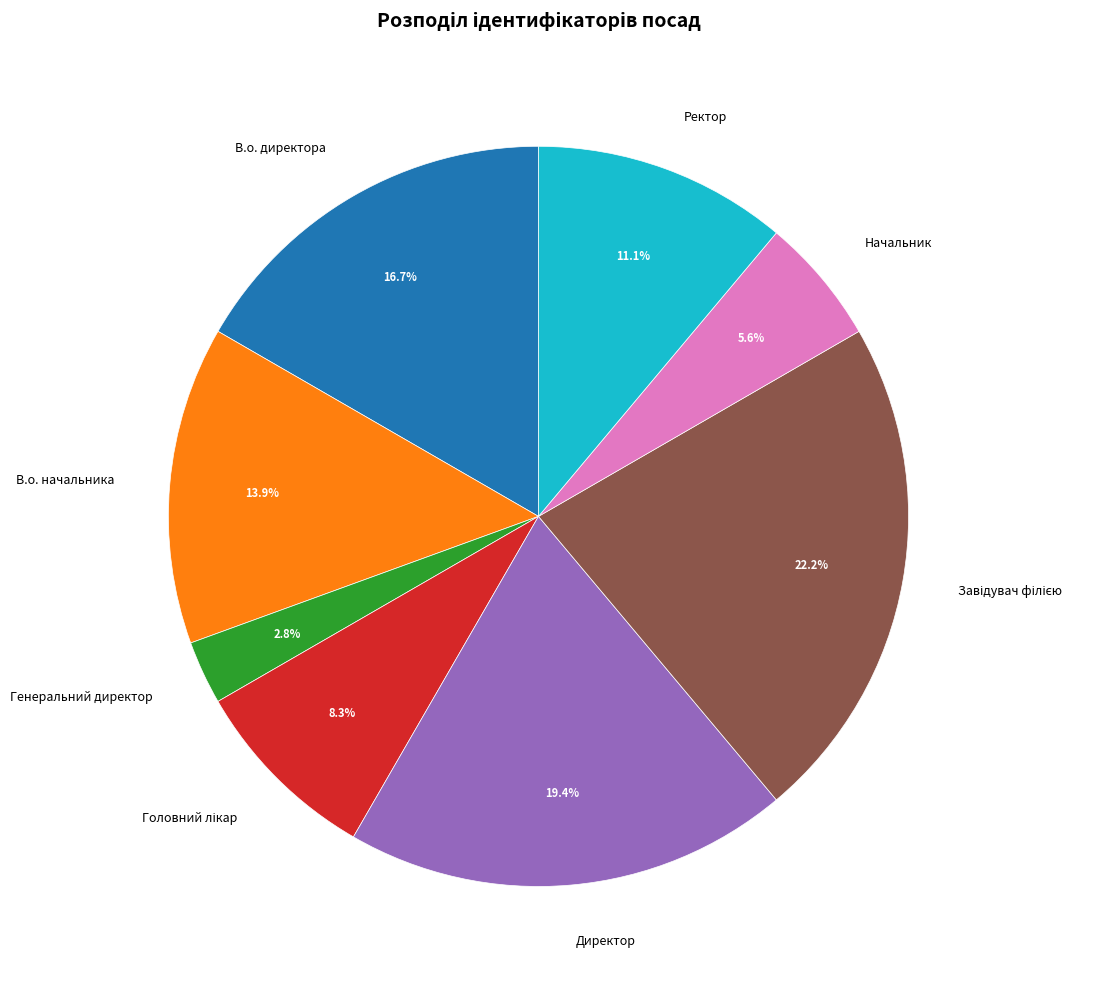

Which slice is the smallest?

Генеральний директор